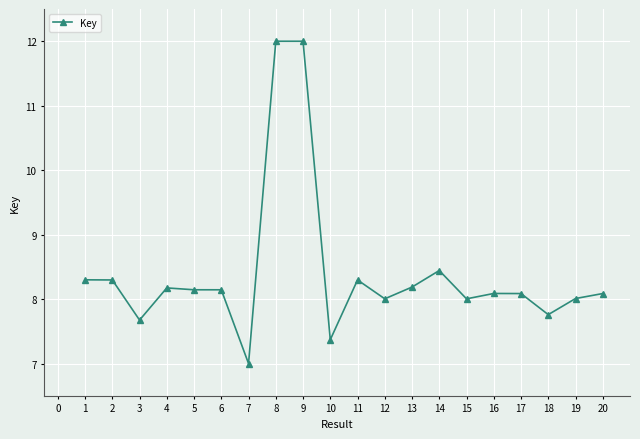

Reading left to right, extract all data points from this chart.

1=8.3	2=8.3	3=7.7	4=8.2	5=8.1	6=8.1	7=7.0	8=12.0	9=12.0	10=7.4	11=8.3	12=8.0	13=8.2	14=8.4	15=8.0	16=8.1	17=8.1	18=7.8	19=8.0	20=8.1